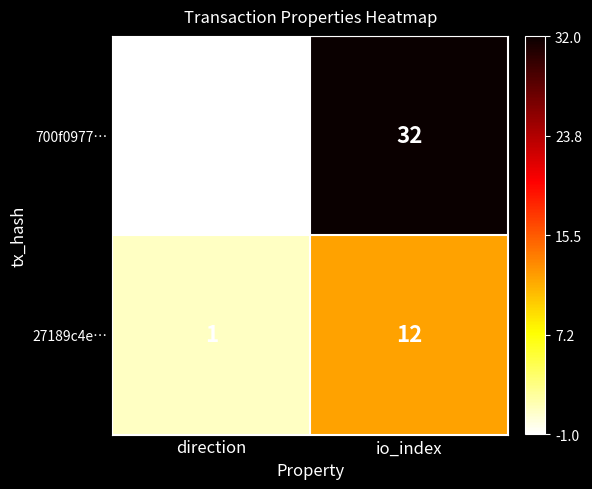

Reading right to left, what are all the values shown in this chart?

700f0977…: 32	-1
27189c4e…: 12	1